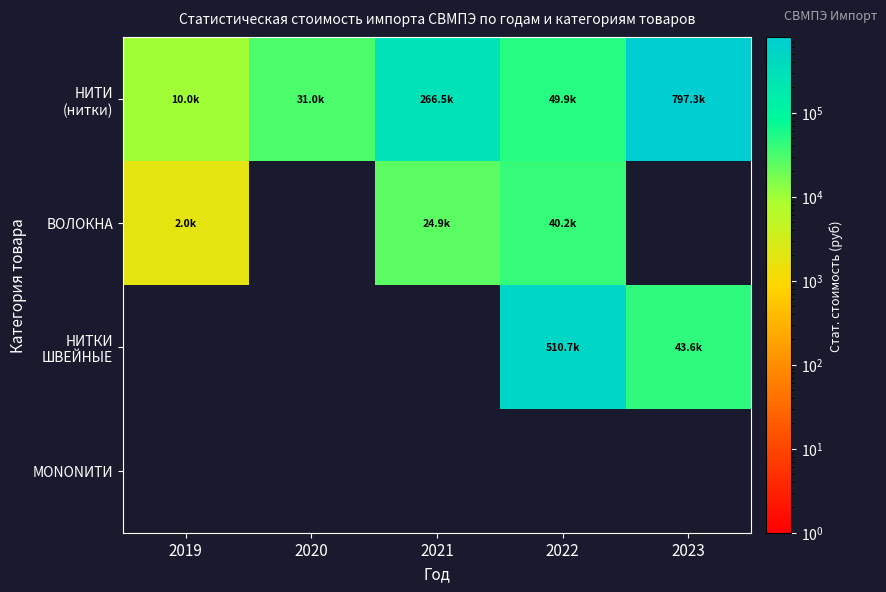

At how many categories does at least one series exceed 240543?

3